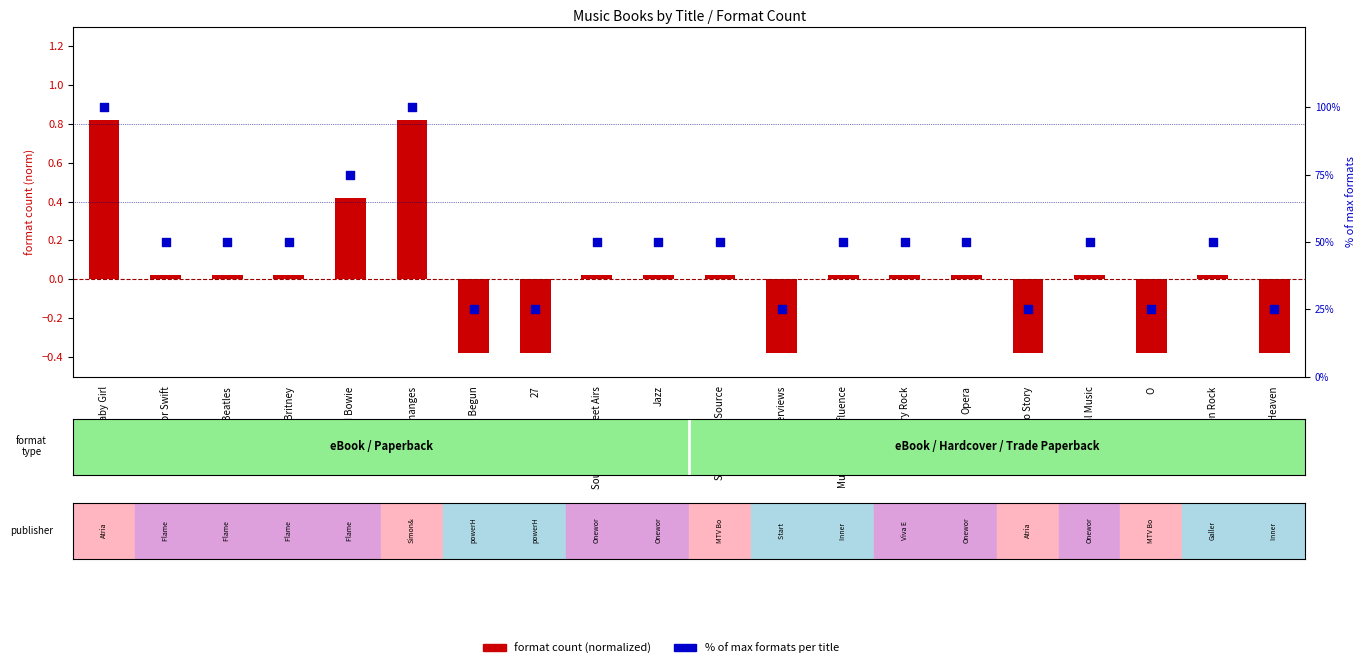

Which series has the widest spread of Y values?

% of max formats